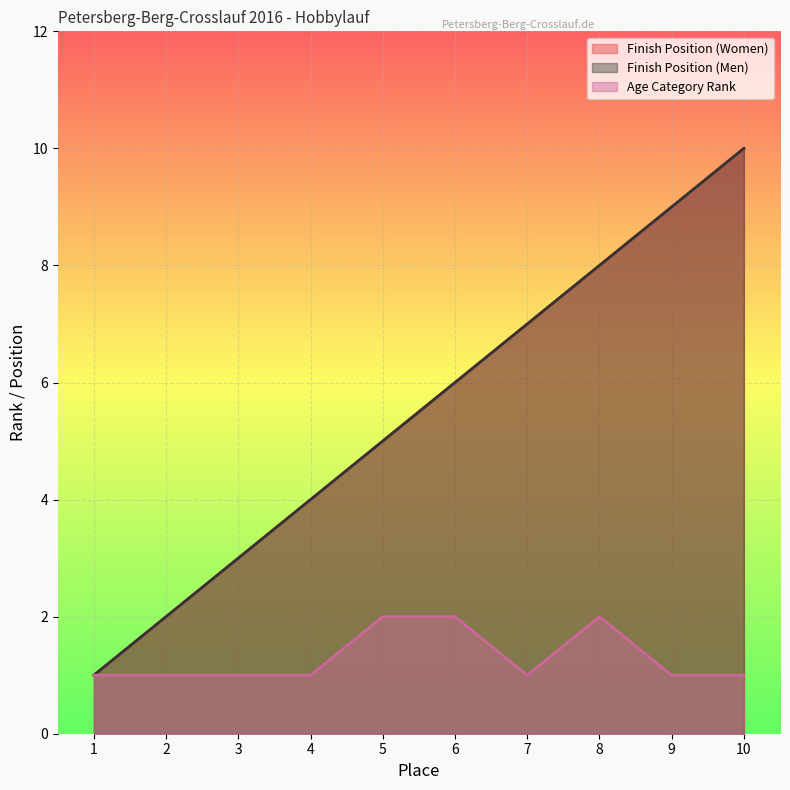

What is the spread (max minus min) of values at 10?

9